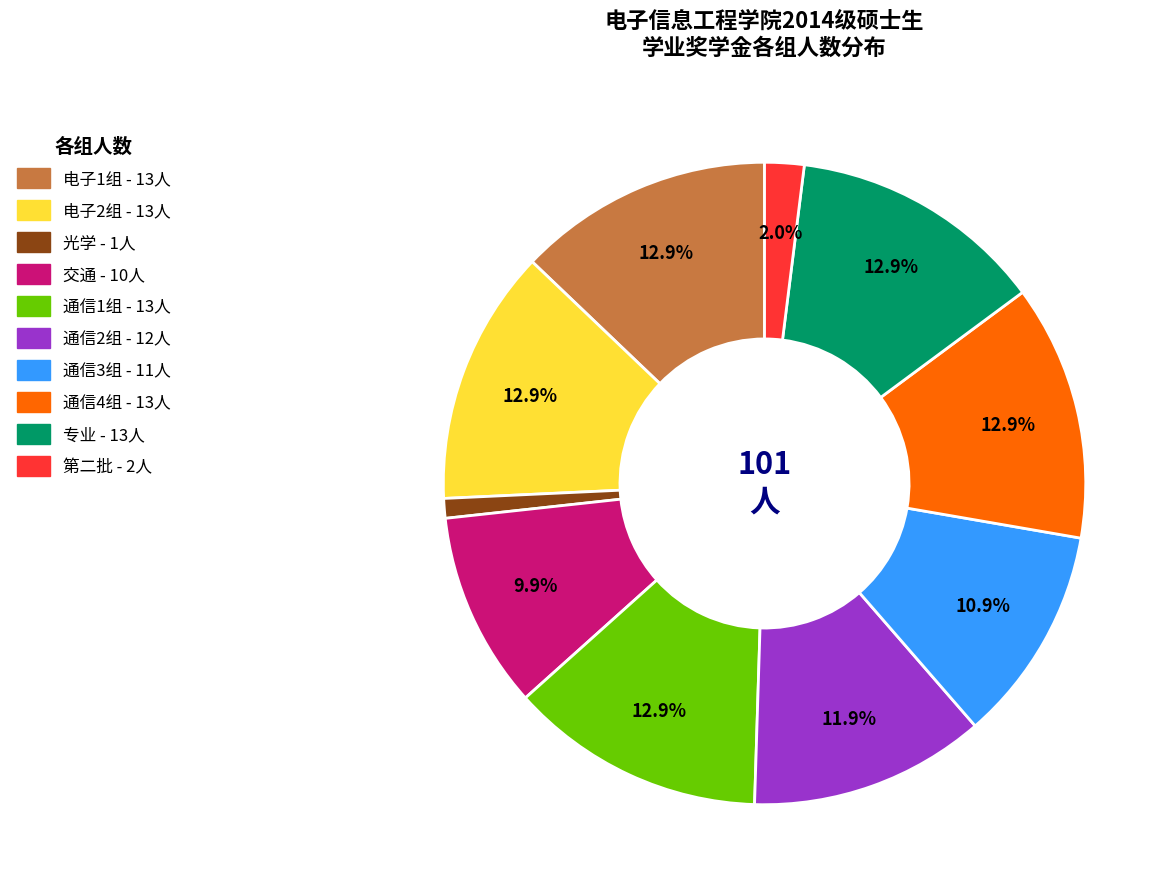

What is the total percentage of 通信4组 and 第二批?

14.9%